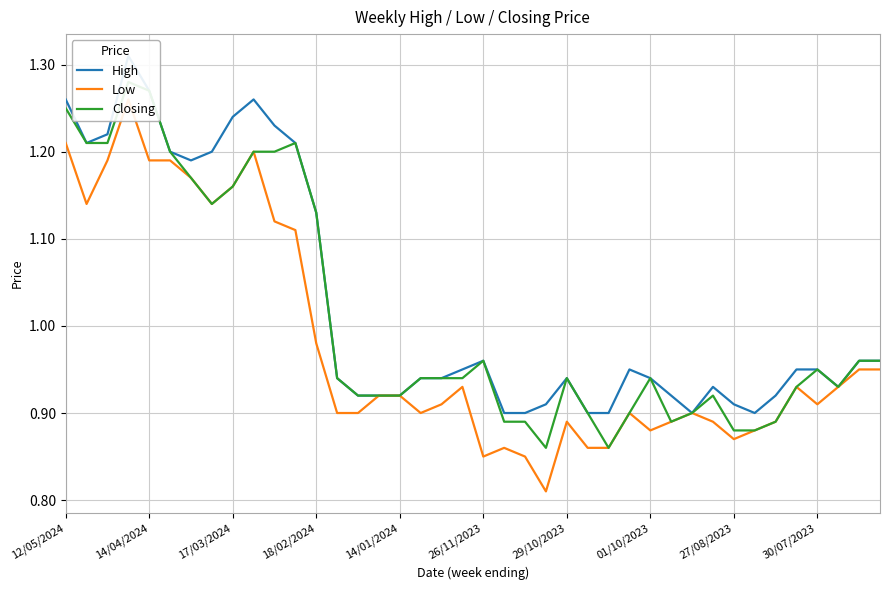

What is the difference between the maximum and minimum values in the Low series?

0.4